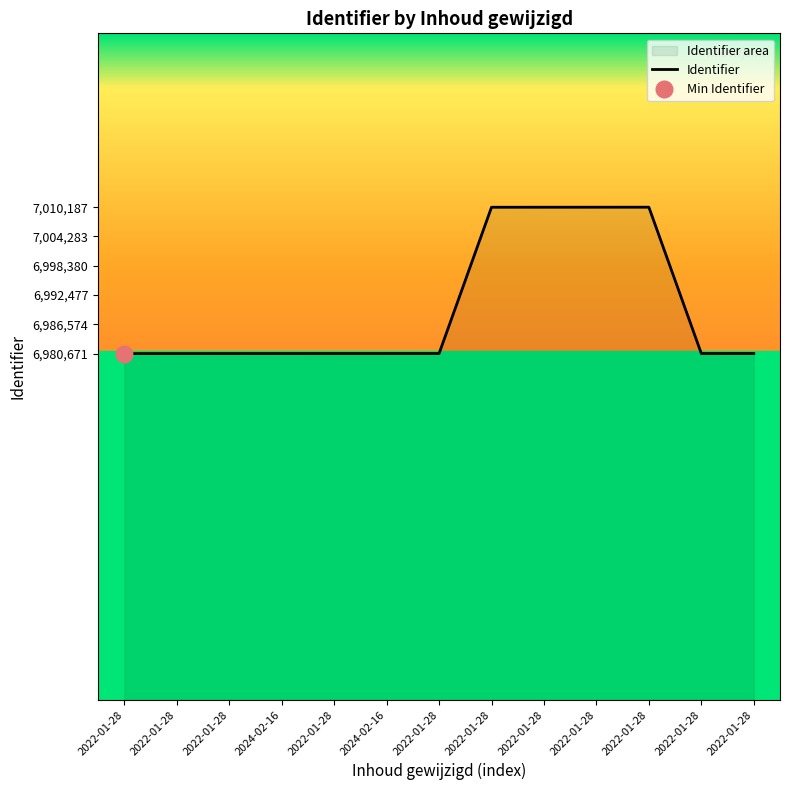

At which label does the data first exceed 6980684?

2022-01-28